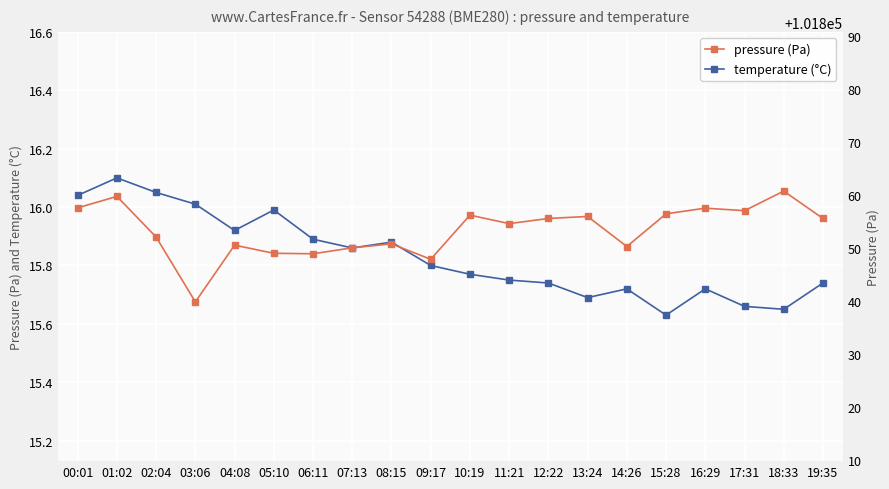

At which category does temperature (°C) reach its first local valley?

04:08